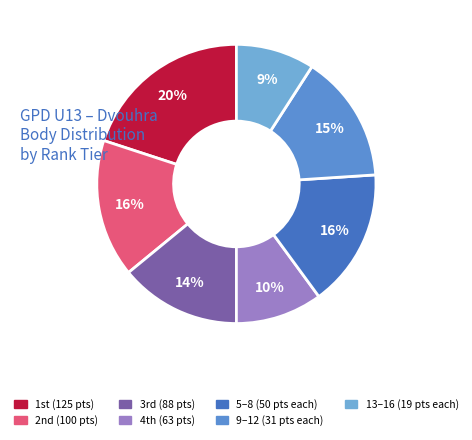

Count the number of slices in the pie.

7